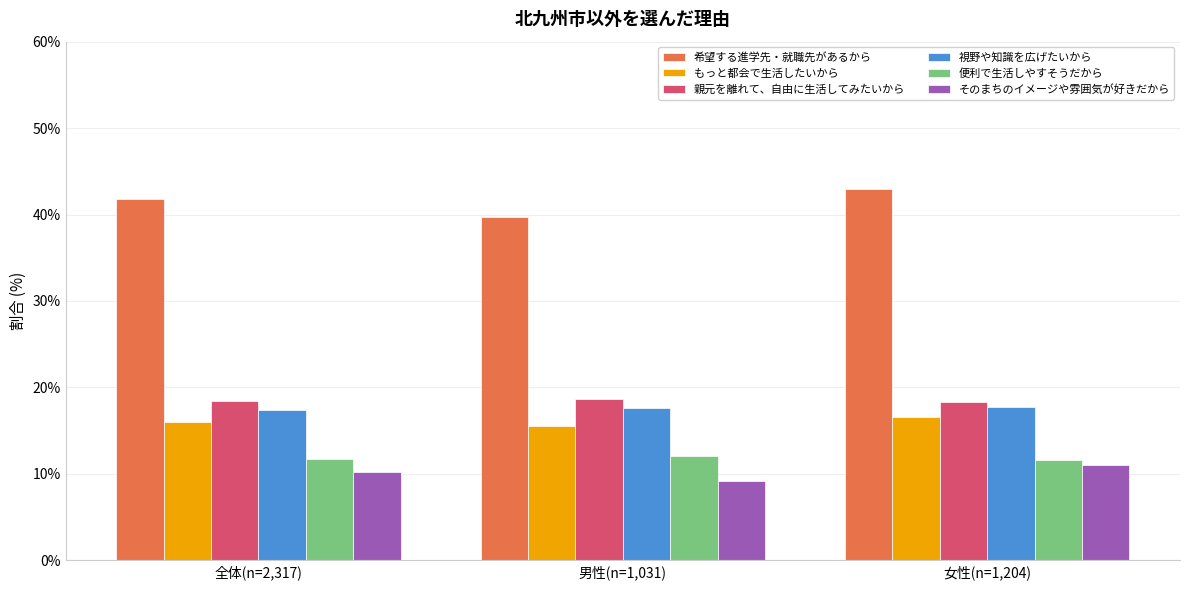

What is the average value of the 希望する進学先・就職先があるから series?

41.5